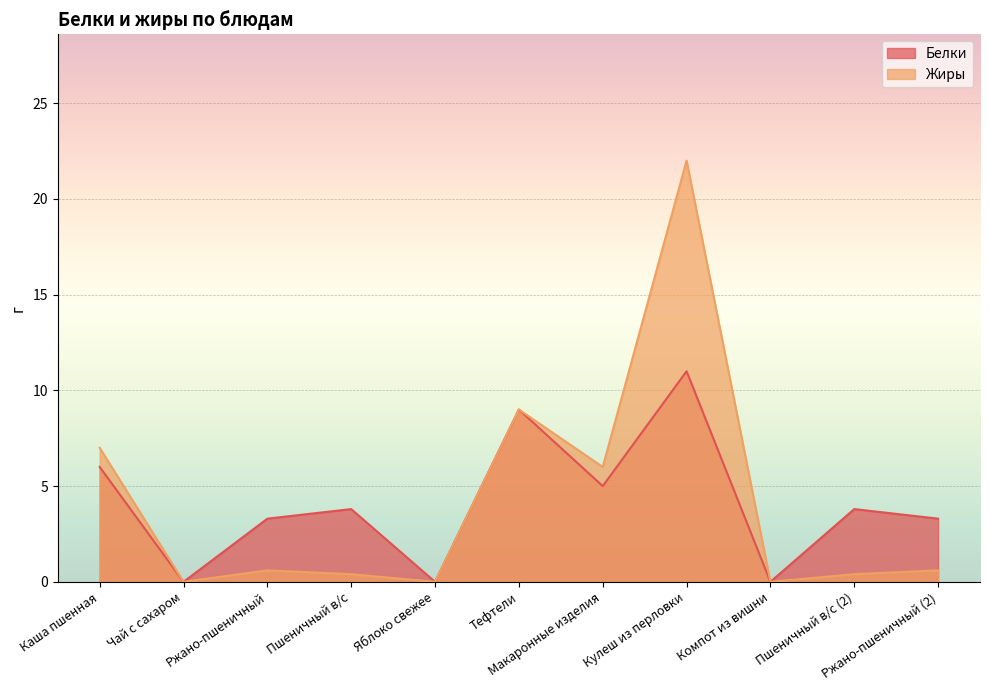

Which category has the highest value across all series?

Кулеш из перловки